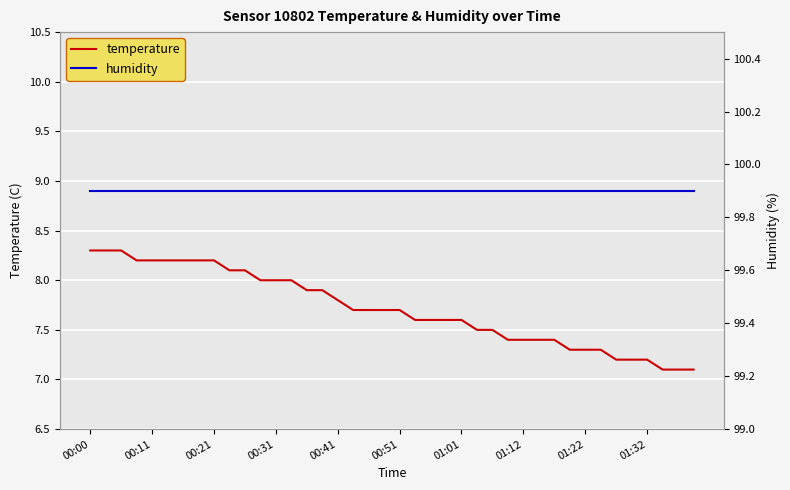

Is it true that temperature equals 8.3 at 00:00?

True